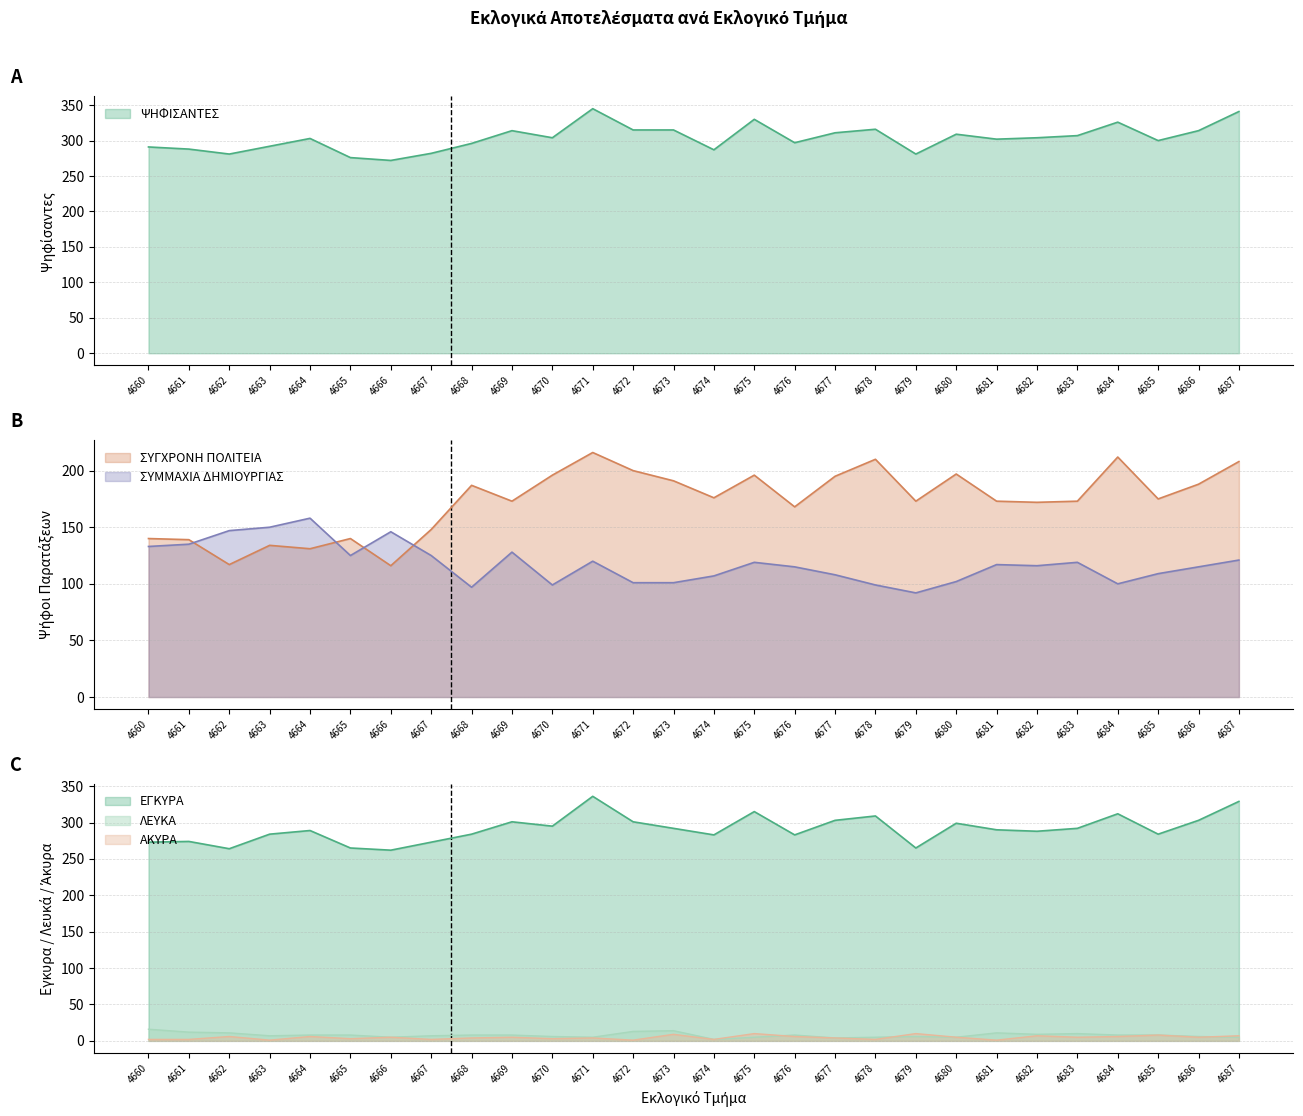

The ΕΓΚΥΡΑ series shows 185 at 4670. True or false?

False